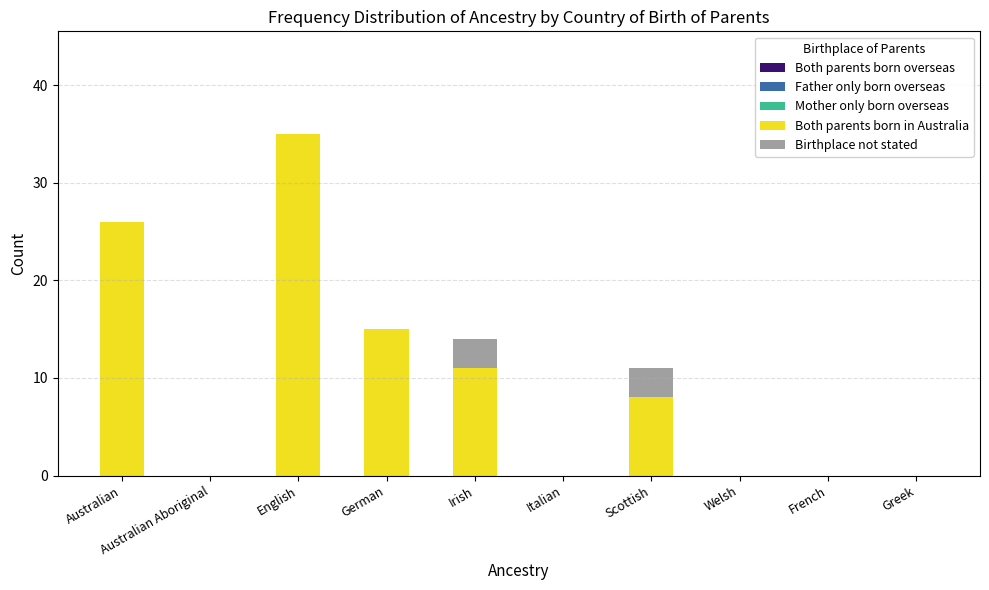

At which label is Both parents born in Australia closest to 17?

German